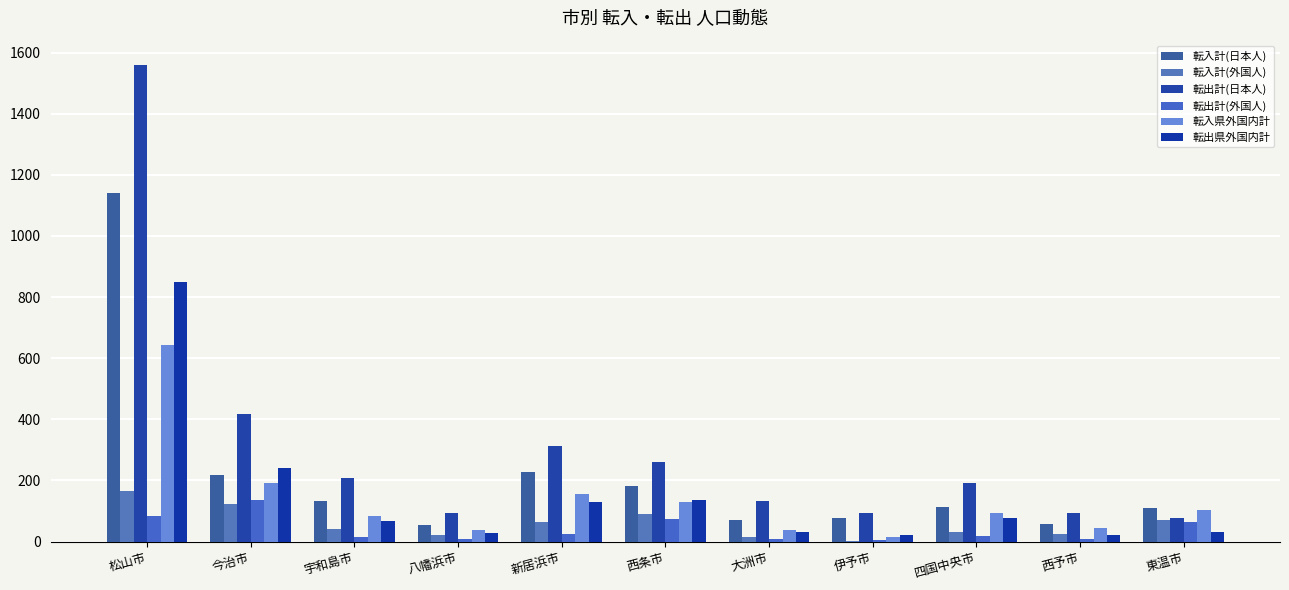

Are the bars horizontal?

No